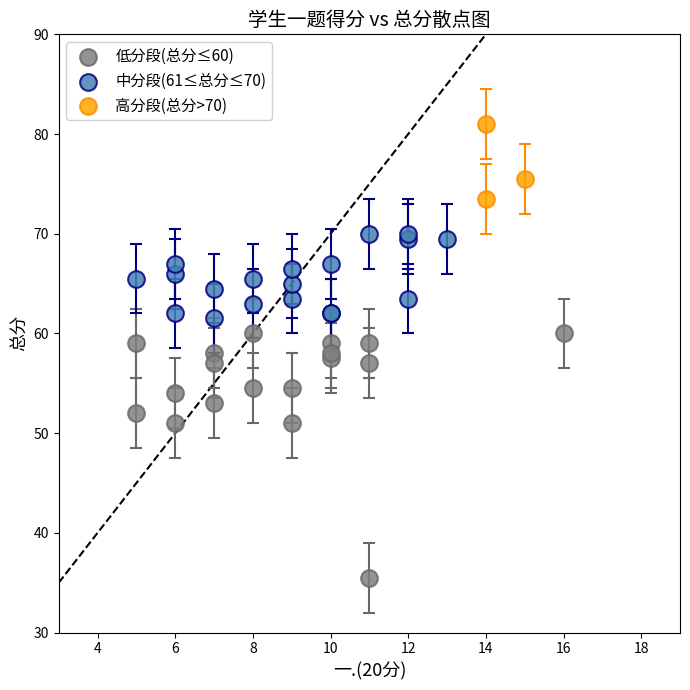

Which series has the widest spread of Y values?

低分段(总分≤60)